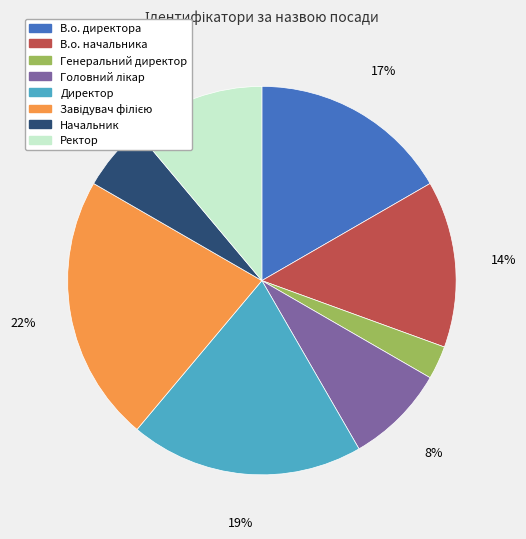

To the nearest percent, what is the difference between the Ректор and Генеральний директор slice percentages?

8%